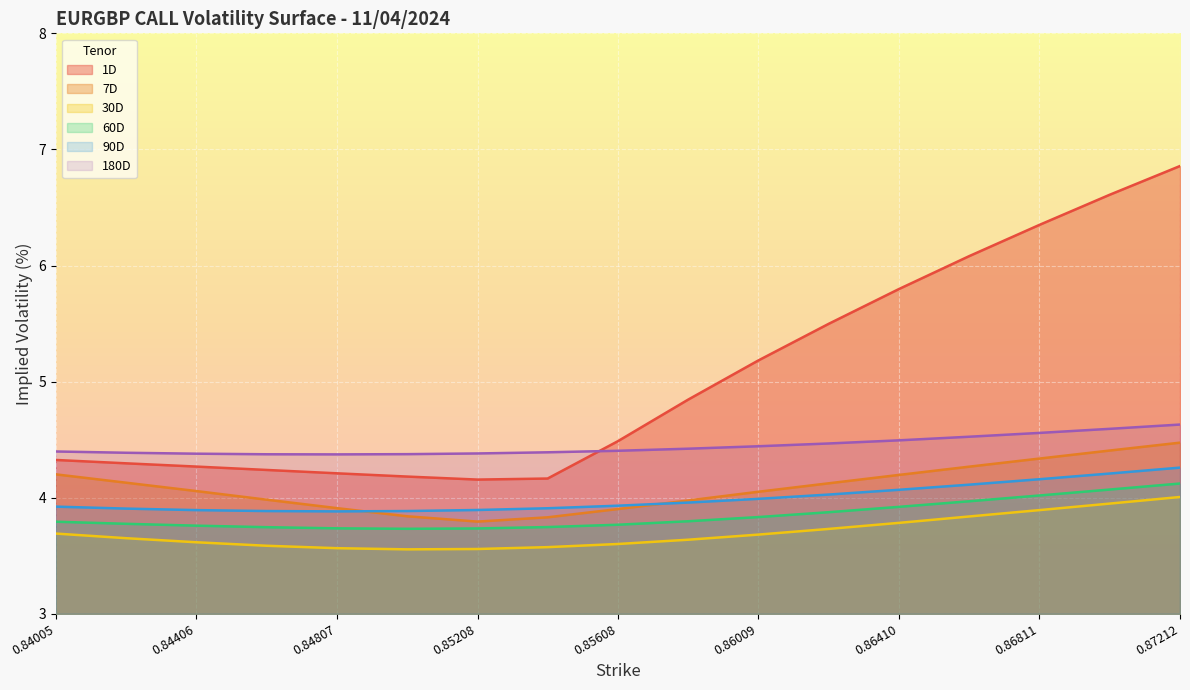

What is the label of the 16th point from the right?

0.84206